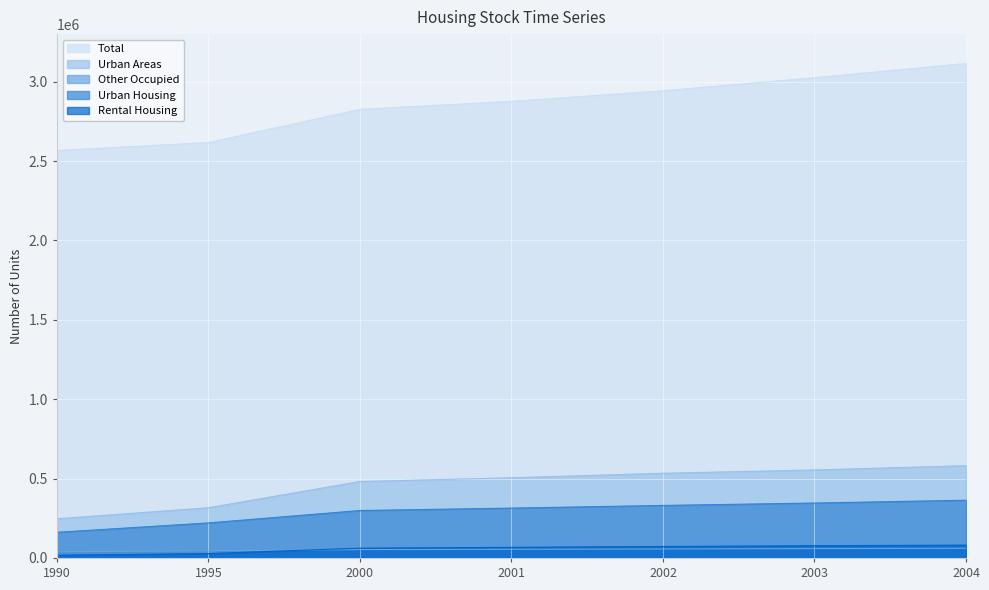

Reading right to left, what are all the values shown in this chart?

Total: 3114542	3025570	2943060	2876317	2826029	2616728	2566963
Urban Areas: 581294	554455	533709	505250	481607	316420	246881
Other Occupied: 60920	59178	56622	54434	52780	45509	38965
Urban Housing: 363747	346069	330916	314192	298912	220916	161612
Rental Housing: 80951	77374	72364	67154	61732	27666	17331